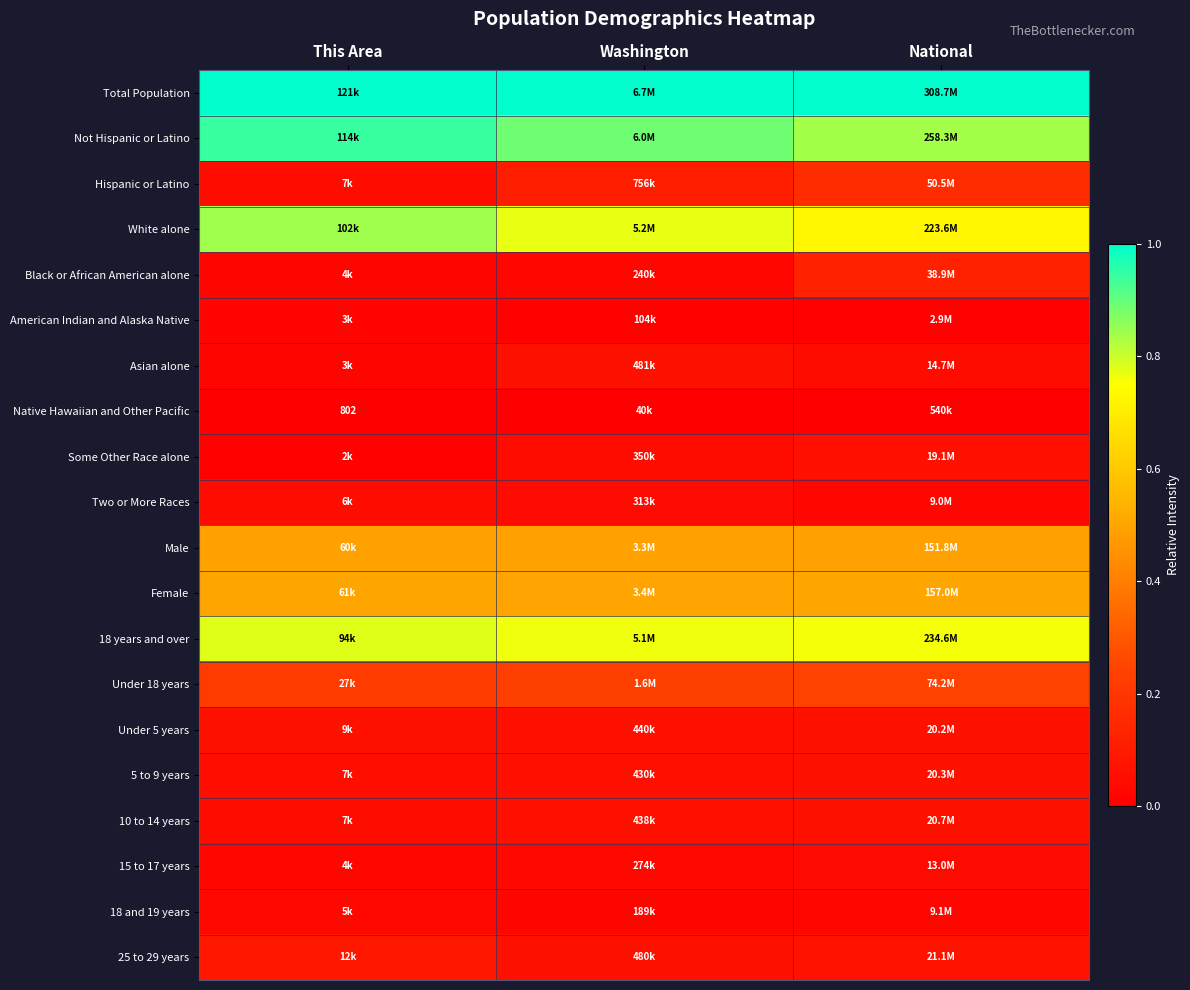

What is the difference between the highest and lowest values at This Area?

1.0